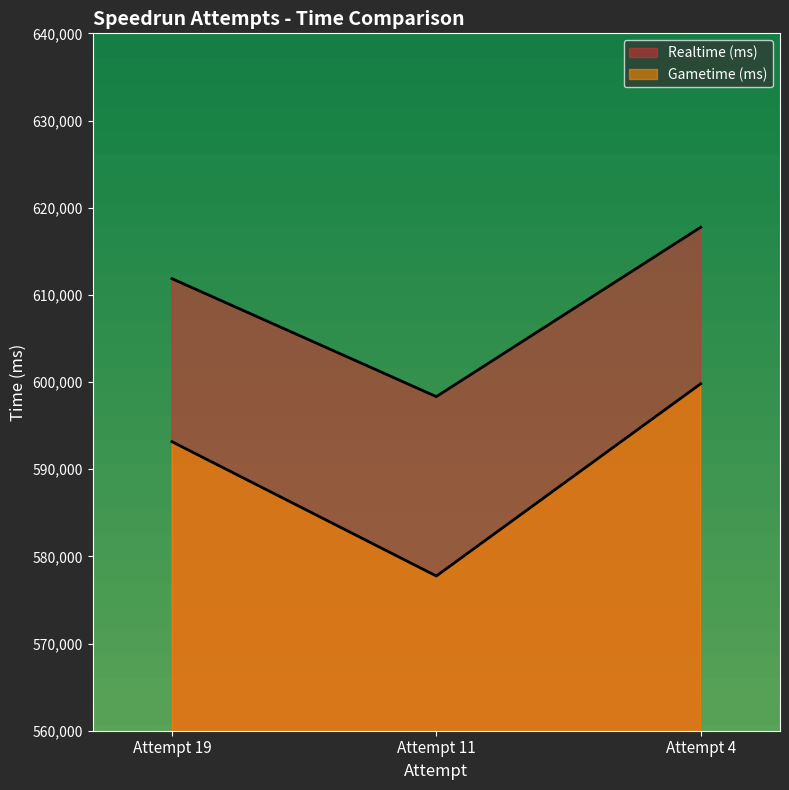

How many categories are shown in the chart?

3